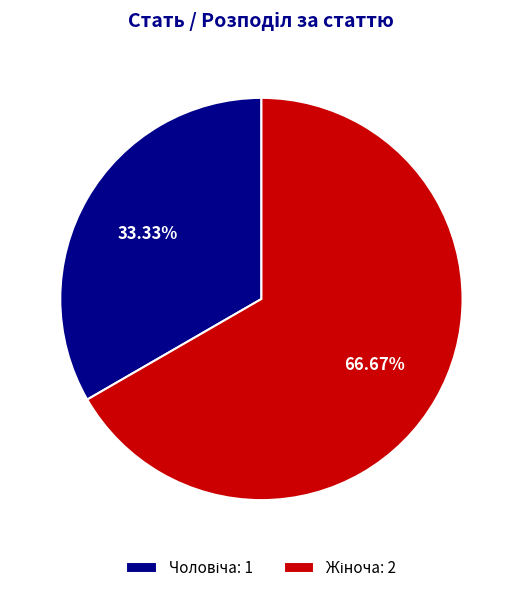

Does any single category account for the majority?

Yes